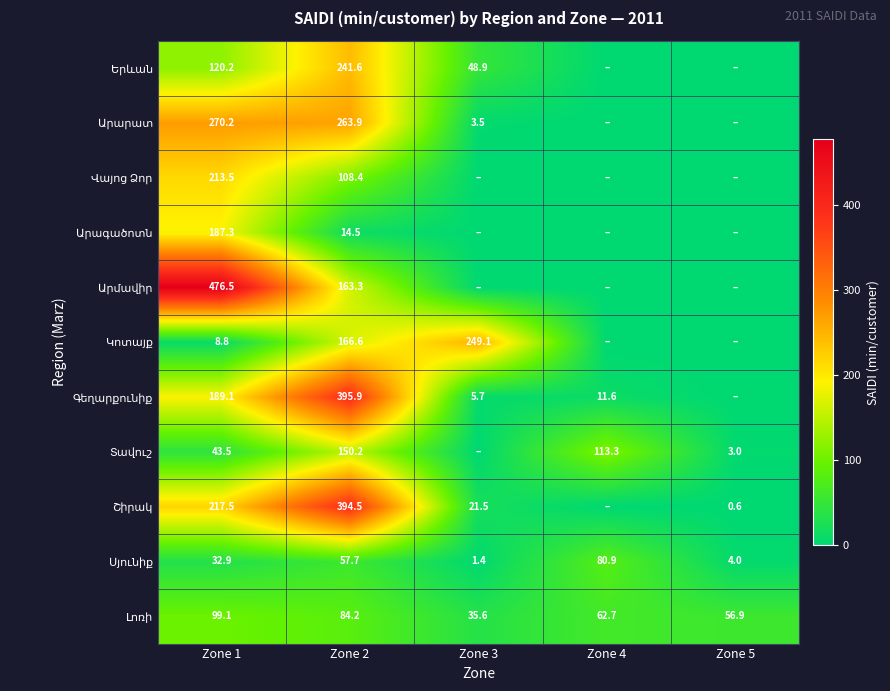

What is the spread (max minus min) of values at Zone 1?

467.7